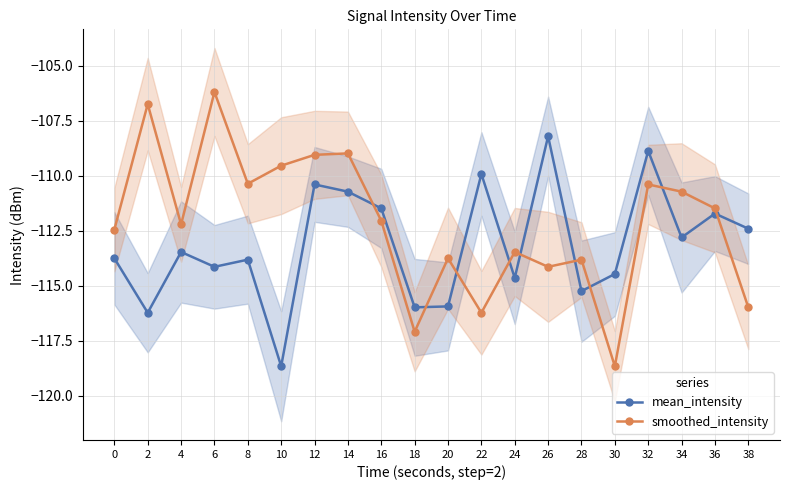

How many lines are shown in the chart?

2